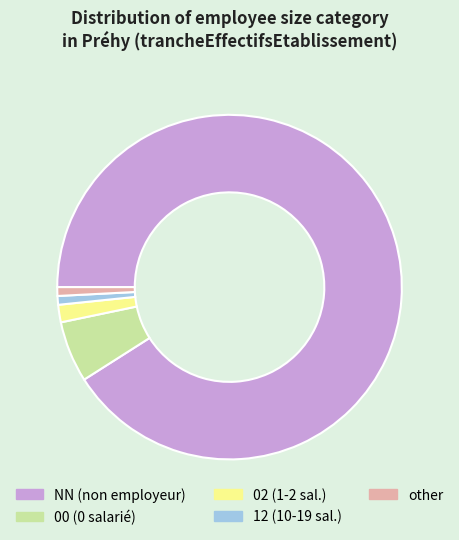

Does any single category account for the majority?

Yes